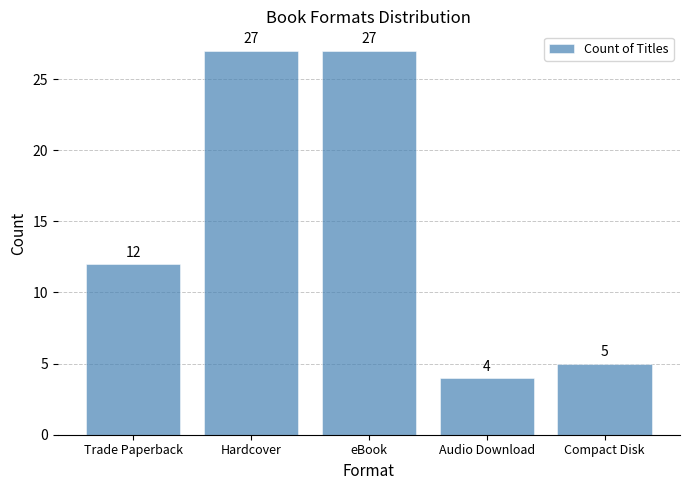

At which label is the value closest to 15?

Trade Paperback